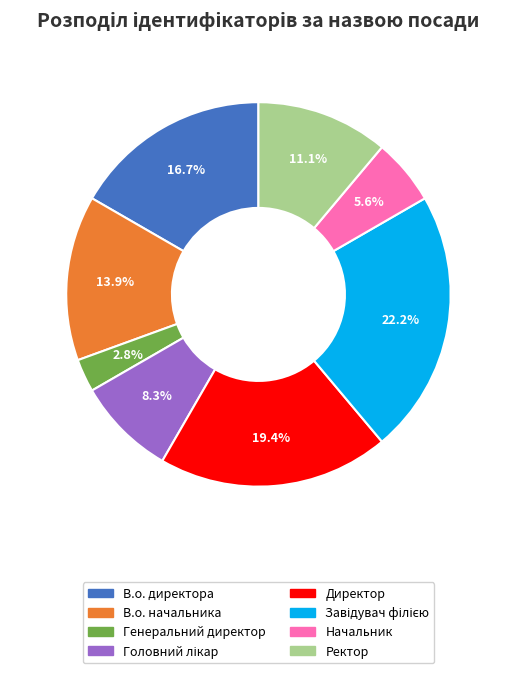

Is the sum of Директор and Генеральний директор greater than half?

No